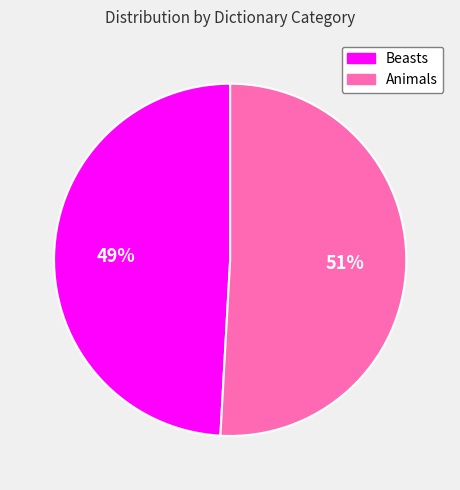

Which category has the smallest portion of the pie?

Beasts